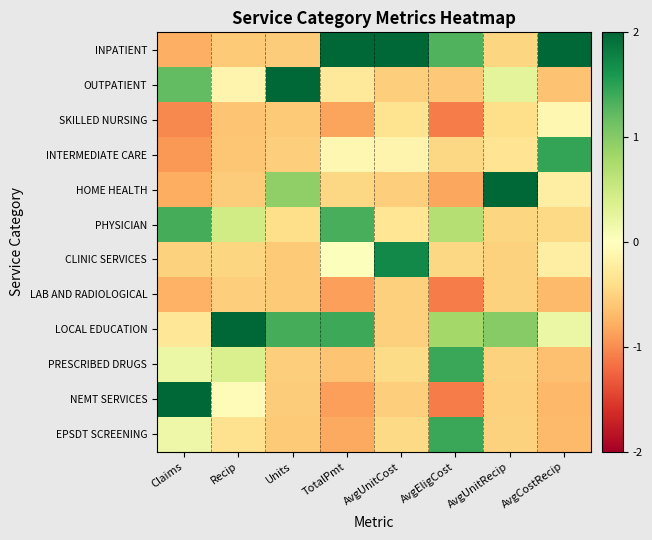

Rank the series by their maximum value, from highest to lowest.

LOCAL EDUCATION, HOME HEALTH, INPATIENT, OUTPATIENT, NEMT SERVICES, CLINIC SERVICES, INTERMEDIATE CARE, PRESCRIBED DRUGS, EPSDT SCREENING, PHYSICIAN, SKILLED NURSING, LAB AND RADIOLOGICAL